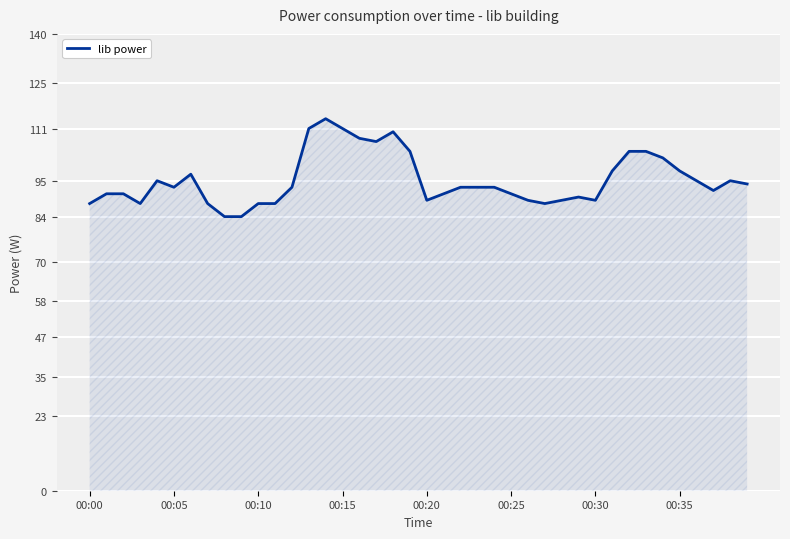

Reading right to left, what are all the values shown in this chart?

94	95	92	95	98	102	104	104	98	89	90	89	88	89	91	93	93	93	91	89	104	110	107	108	111	114	111	93	88	88	84	84	88	97	93	95	88	91	91	88